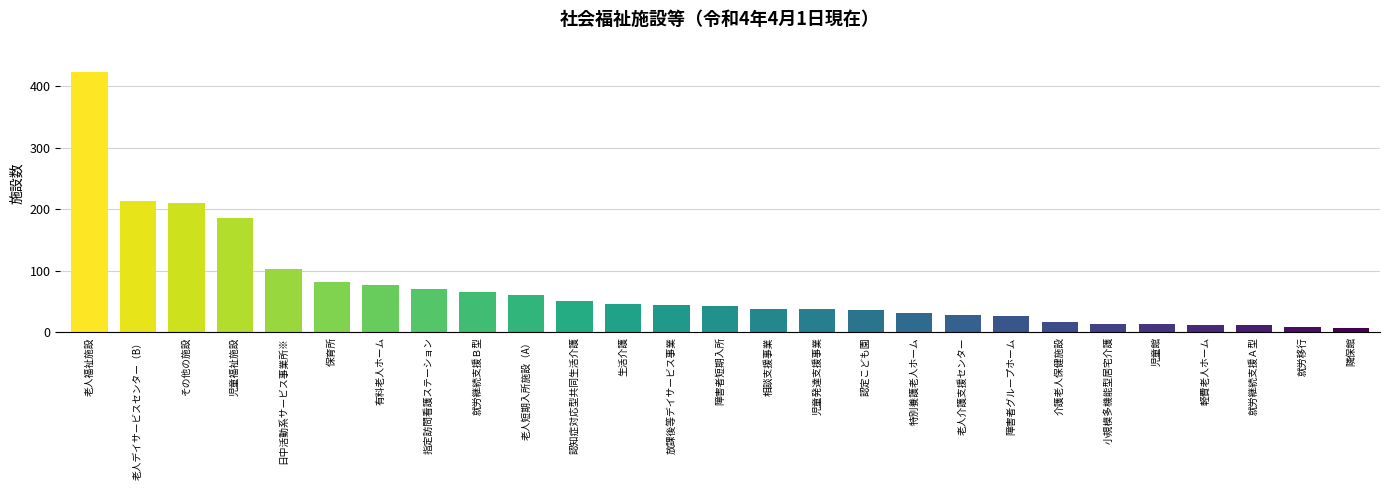

What is the ratio of the value at 有料老人ホーム to the value at 特別養護老人ホーム?

2.5